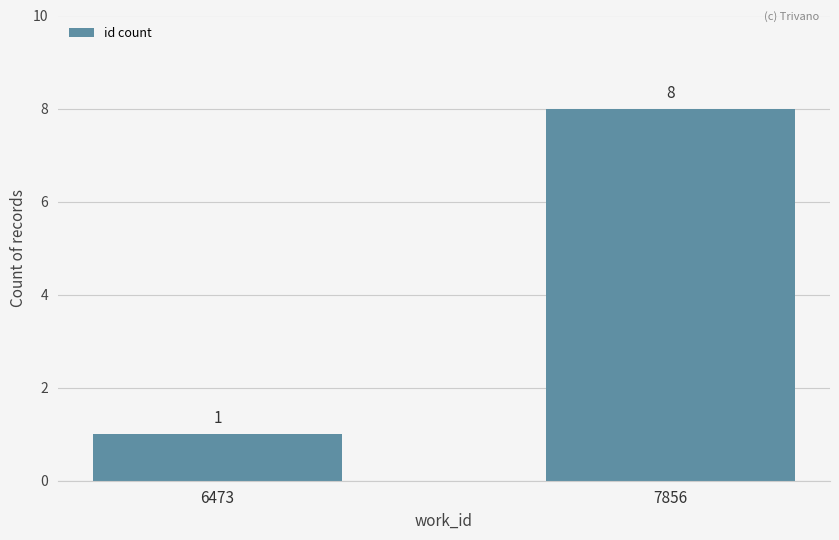

Rank the categories by value from highest to lowest.

7856, 6473